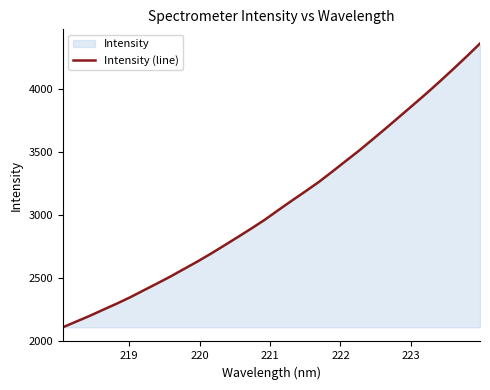

What is the smallest value displayed?

2111.0